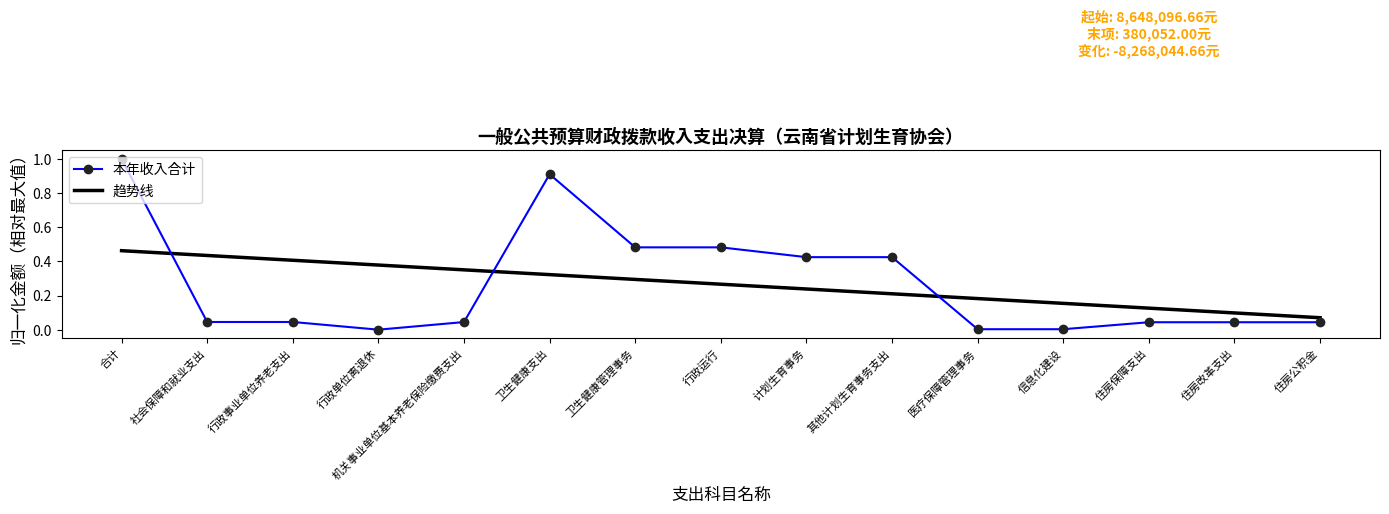

What is the total value across all series at 合计?

1.5